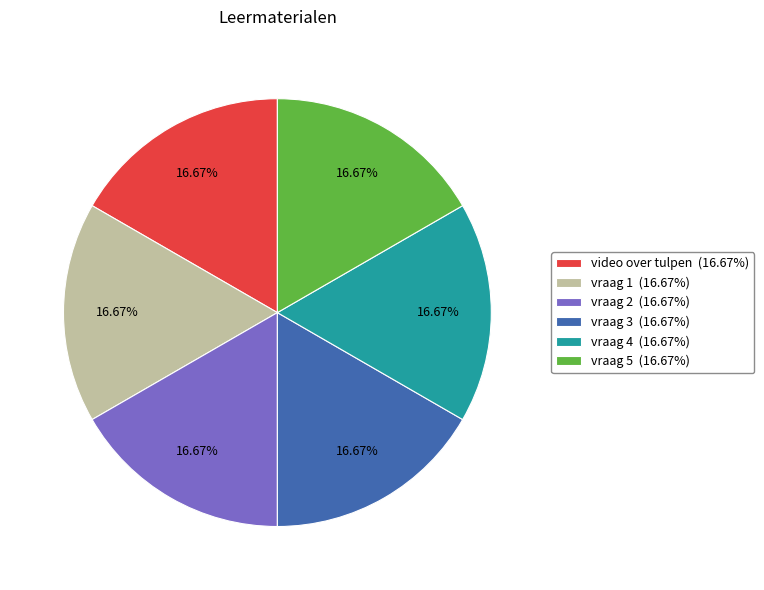

What percentage is the vraag 1 slice, to the nearest percent?

17%